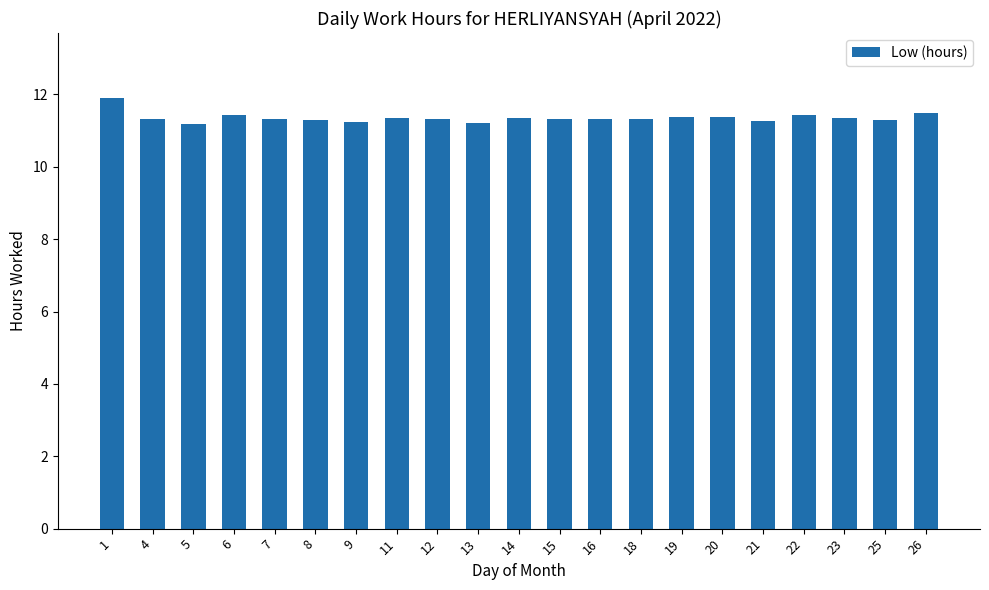

Approximately how many times larger is the value at 14 compared to 18?

1.0